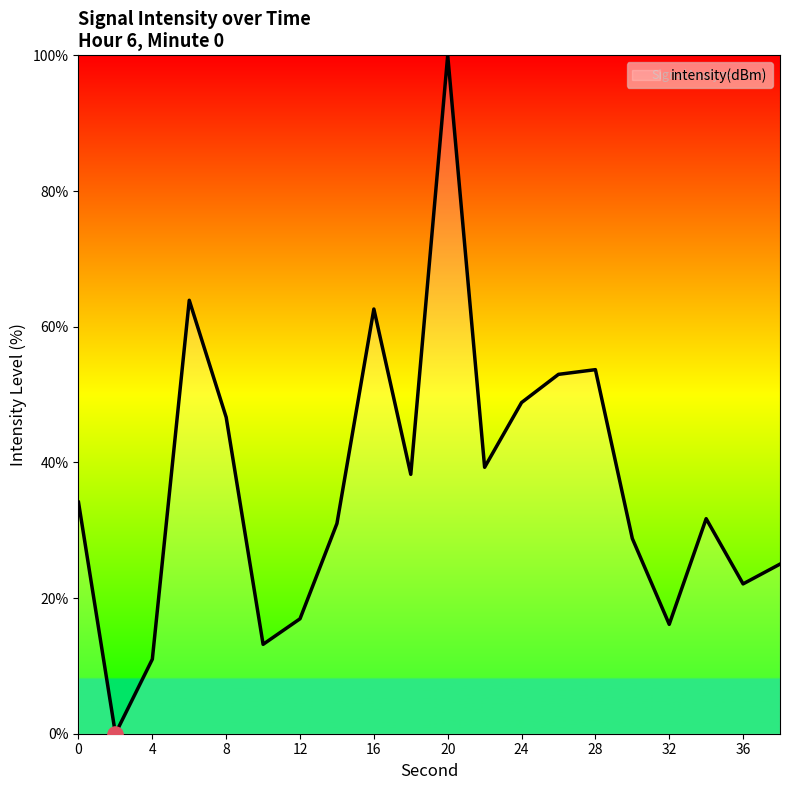

What is the greatest value displayed?

100.0